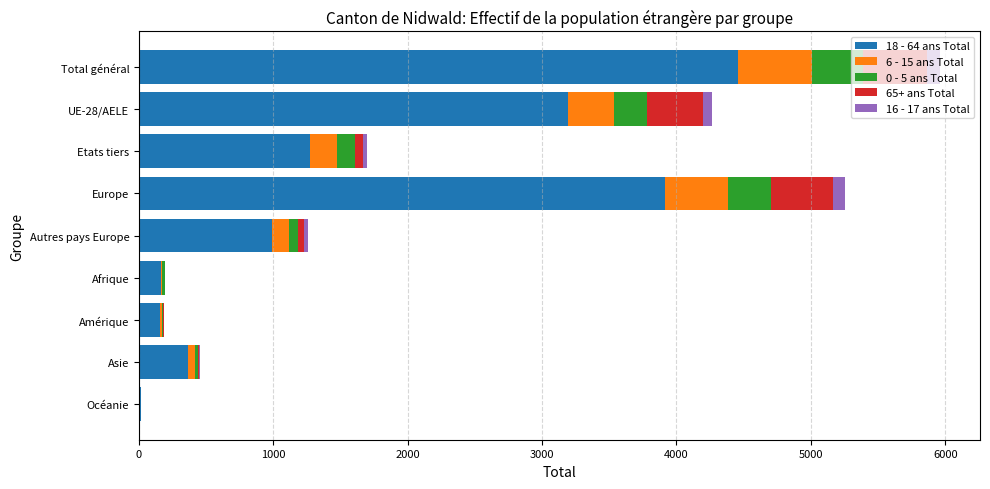

At which category is the sum across all series the highest?

Total général